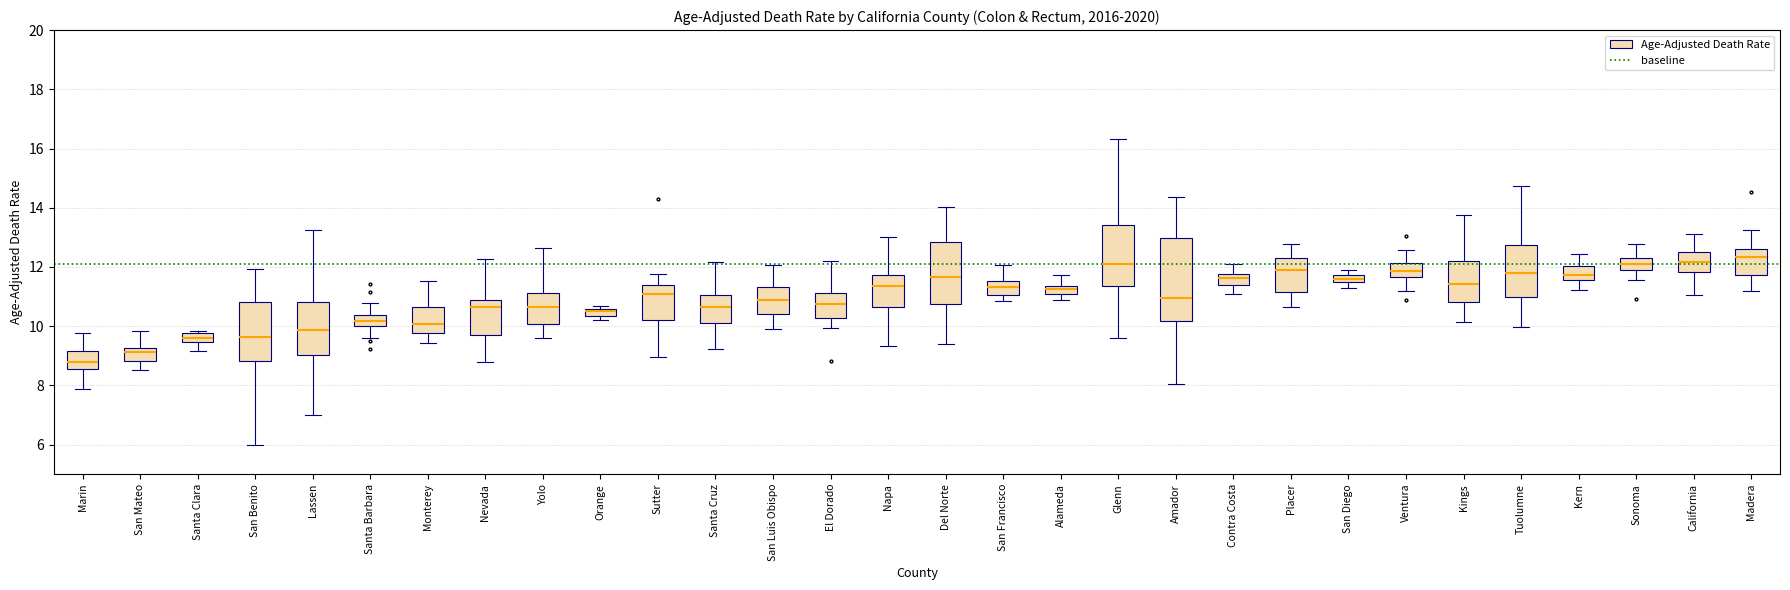

Where is the lower edge of the box for El Dorado on the y-axis? The values are not printed on the chart, so give them approximately, as read against the axis.

10.2